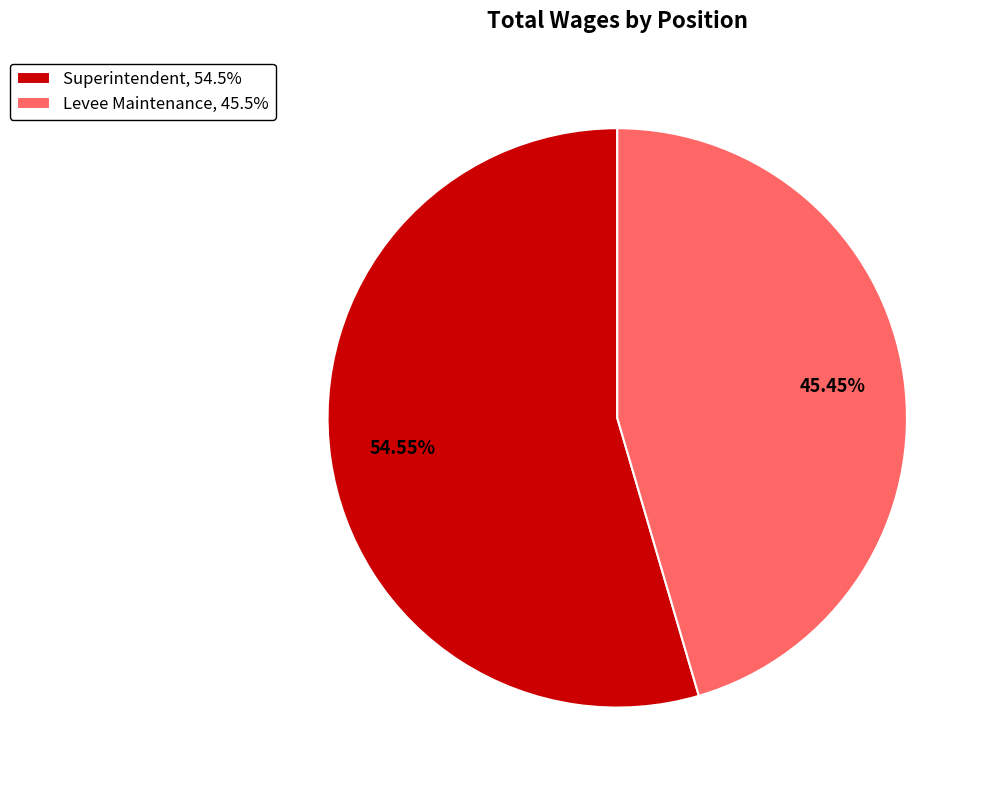

Is it true that Levee Maintenance is 56% of the pie?

False